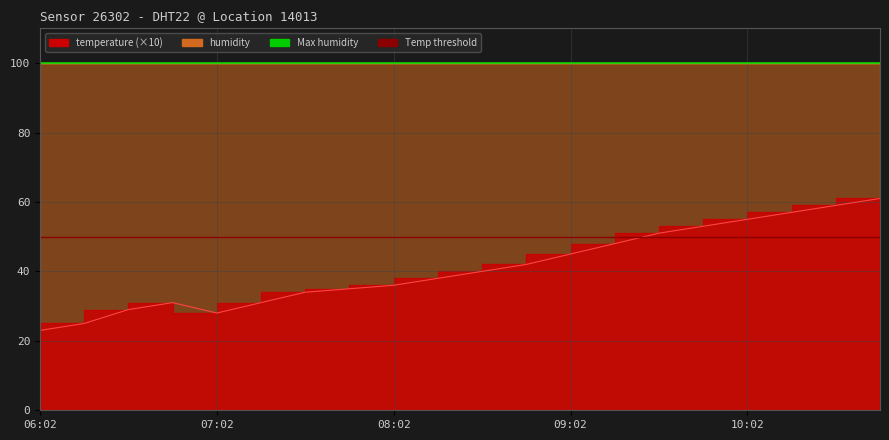

What is the sum of the Temp threshold (scaled) values at 06:02 and 07:02?

100.0